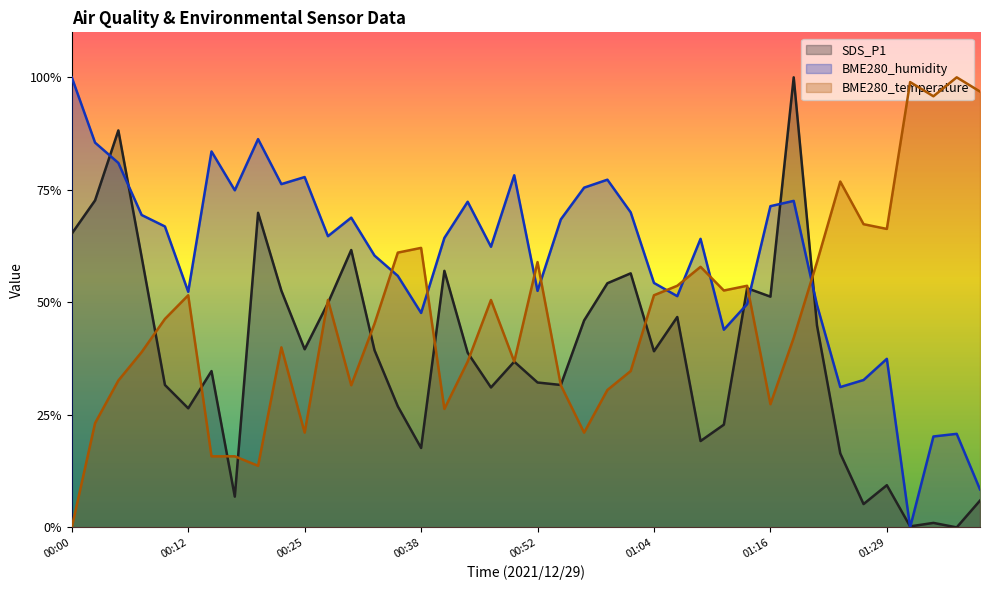

Does the chart have visible grid lines?

No